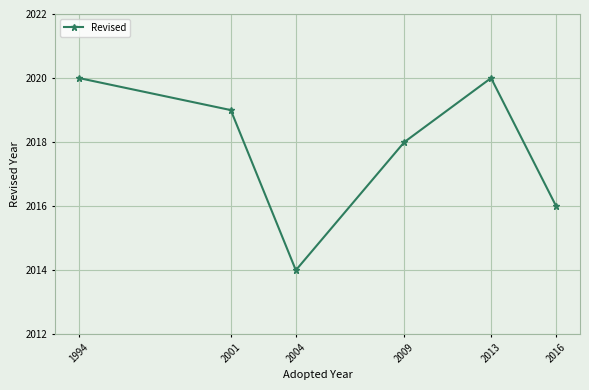

What is the change in value from 2004 to 2016?

+2